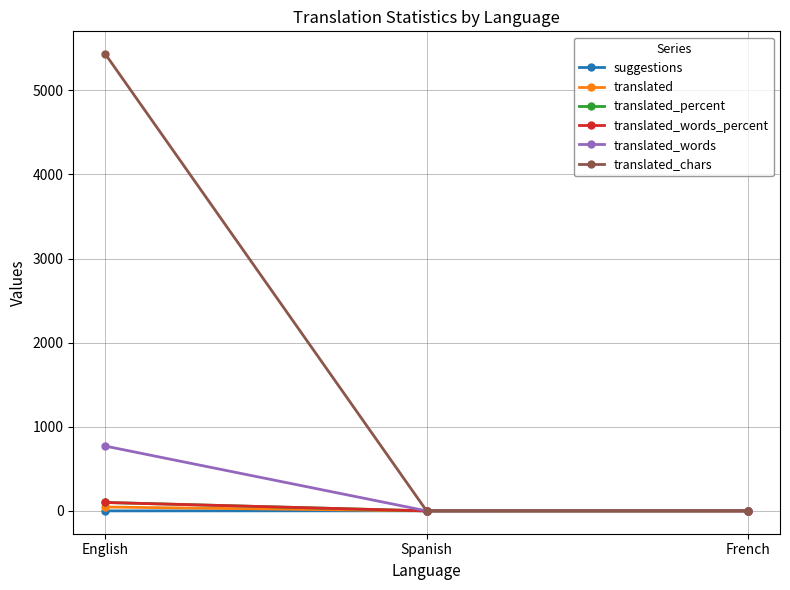

Between English and Spanish, which is larger?

Spanish